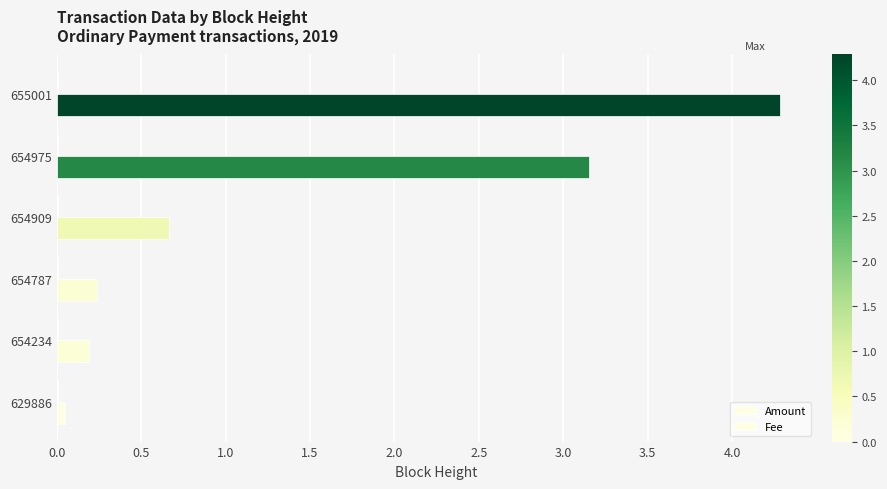

What is the difference between the maximum and minimum values in the Amount series?

4.2